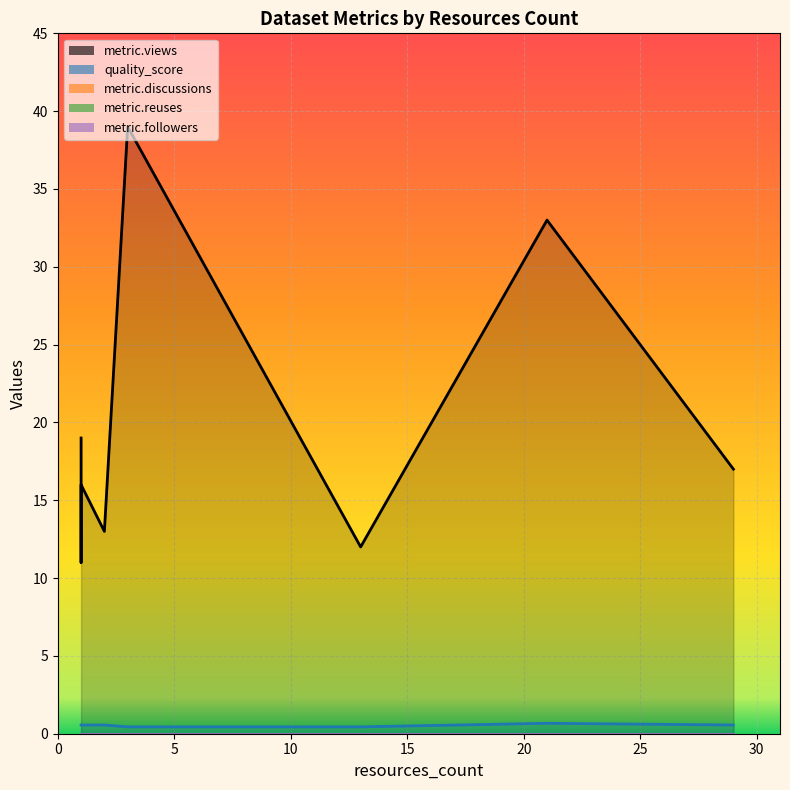

True or false: metric.views and metric.followers intersect in this chart.

False